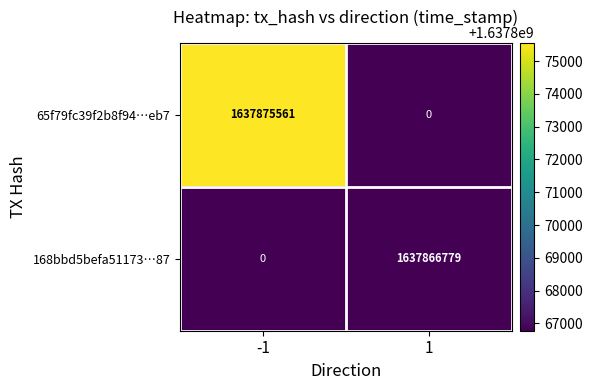

Reading right to left, transcribe all the data shown in this chart.

65f79fc39f2b8f94…eb7: 0	1637875561
168bbd5befa51173…87: 1637866779	0